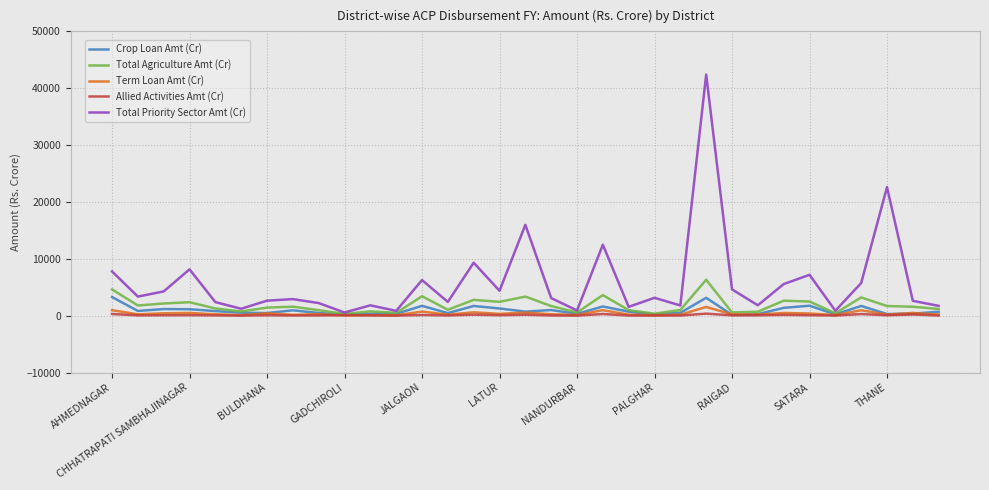

What is the highest value of the Total Agriculture Amt (Cr) series?

6314.3